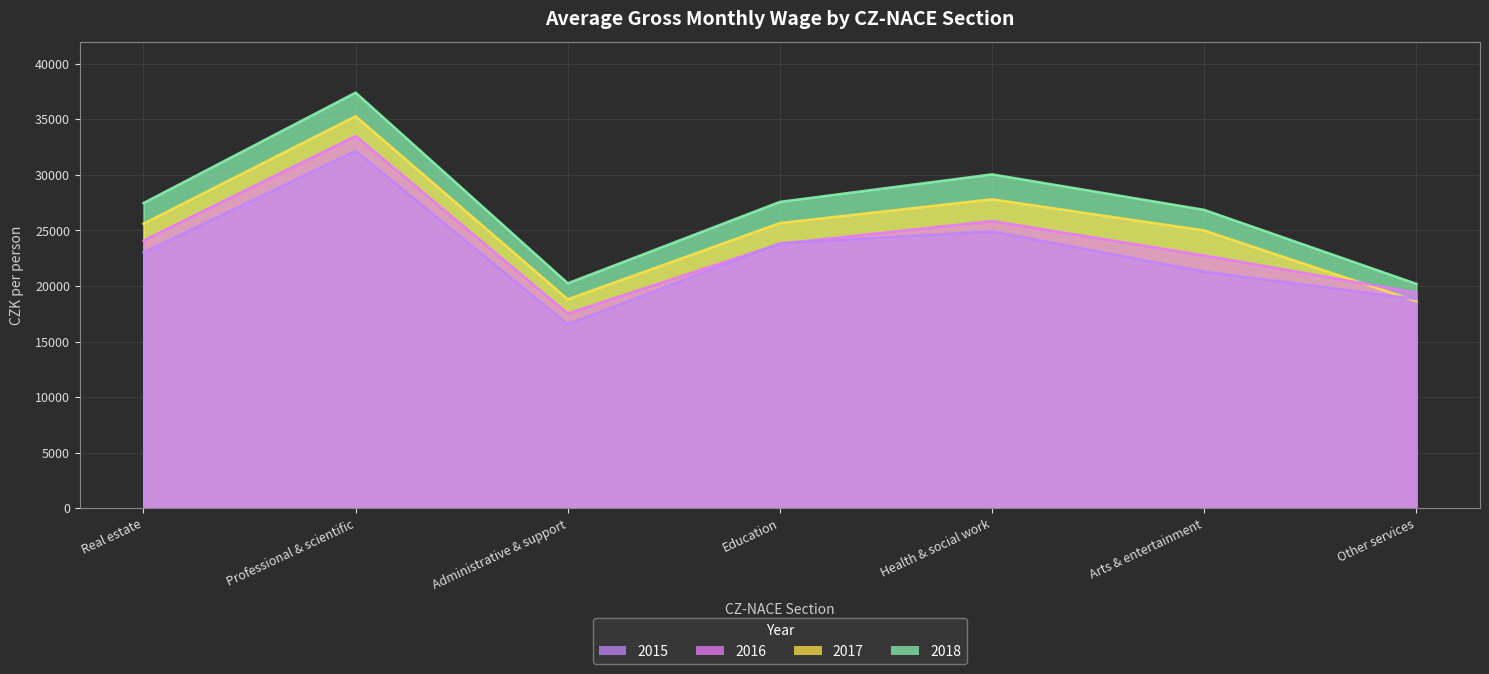

Reading left to right, what are all the values shown in this chart?

2015: Real estate=23013.6	Professional & scientific=32161.9	Administrative & support=16560.8	Education=23856.1	Health & social work=24919.7	Arts & entertainment=21295.0	Other services=18826.5
2016: Real estate=24090.0	Professional & scientific=33501.0	Administrative & support=17531.0	Education=23808.0	Health & social work=25847.0	Arts & entertainment=22754.0	Other services=19399.0
2017: Real estate=25612.0	Professional & scientific=35279.0	Administrative & support=18812.0	Education=25667.0	Health & social work=27804.0	Arts & entertainment=25002.0	Other services=18634.0
2018: Real estate=27468.0	Professional & scientific=37406.0	Administrative & support=20249.0	Education=27575.0	Health & social work=30050.0	Arts & entertainment=26856.0	Other services=20199.0